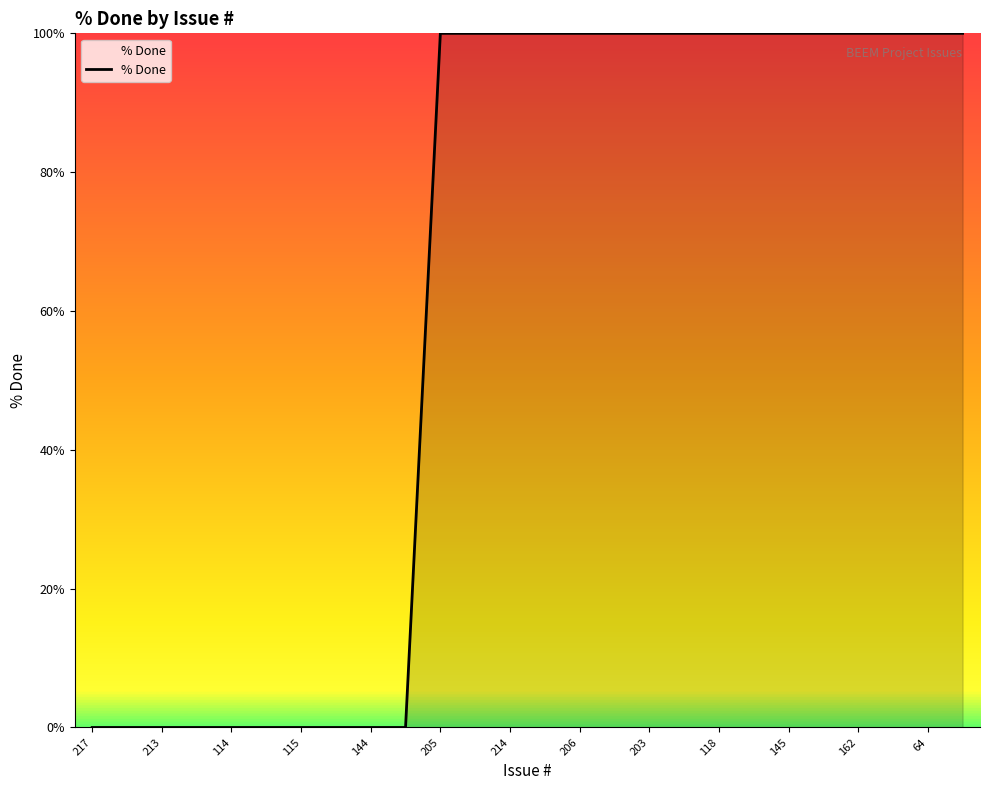

What is the greatest value displayed?

100